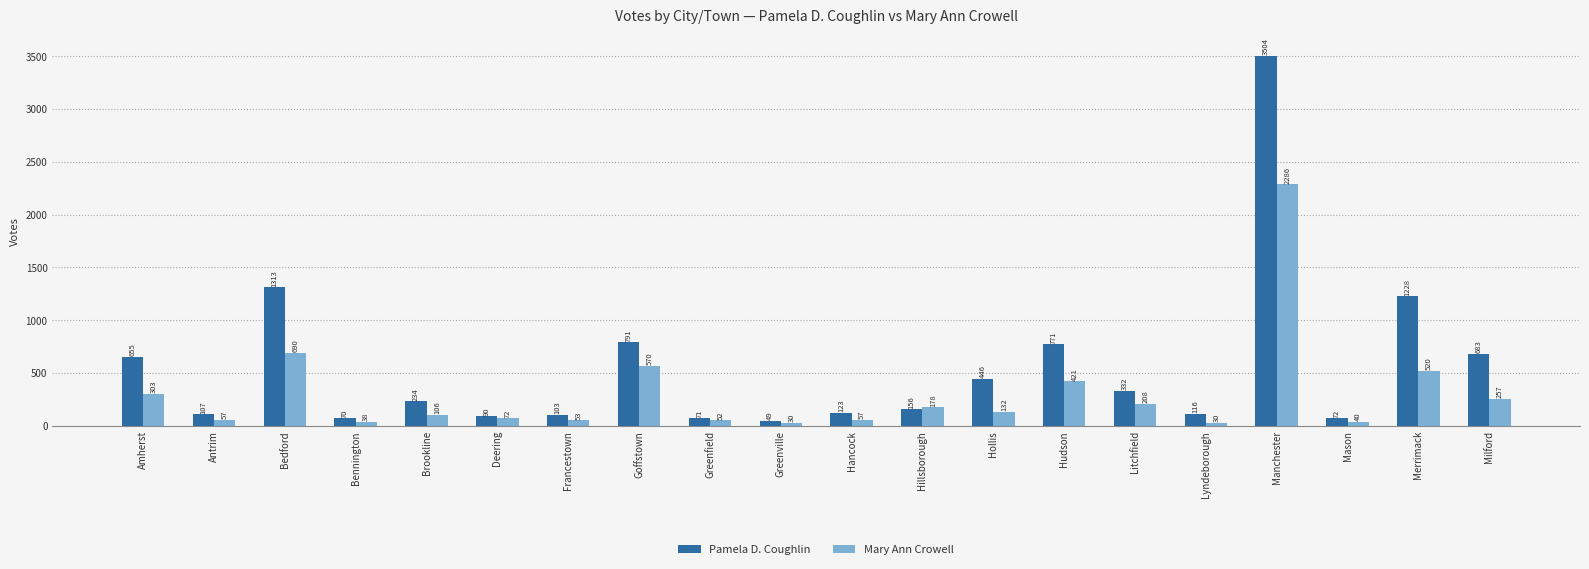

What are all the series names shown in the legend?

Pamela D. Coughlin, Mary Ann Crowell